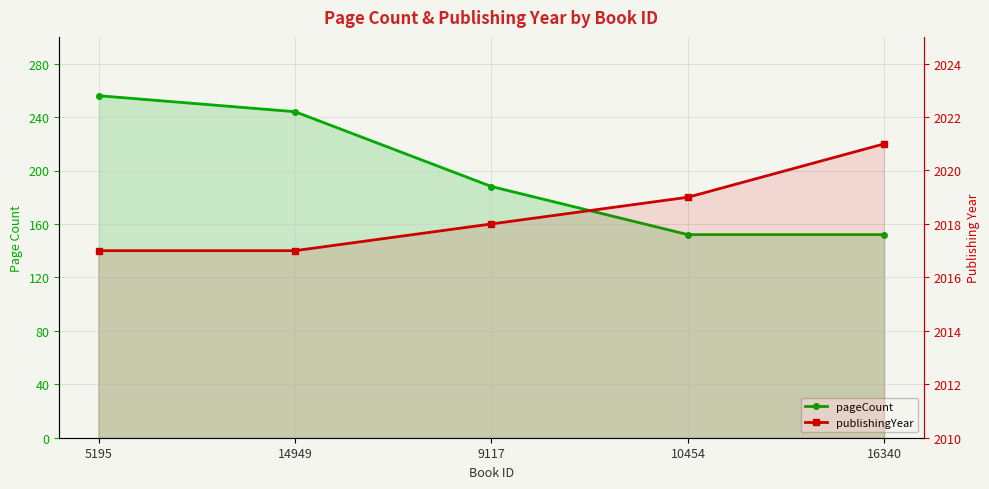

Which has a higher value, 10454 or 16340?

10454